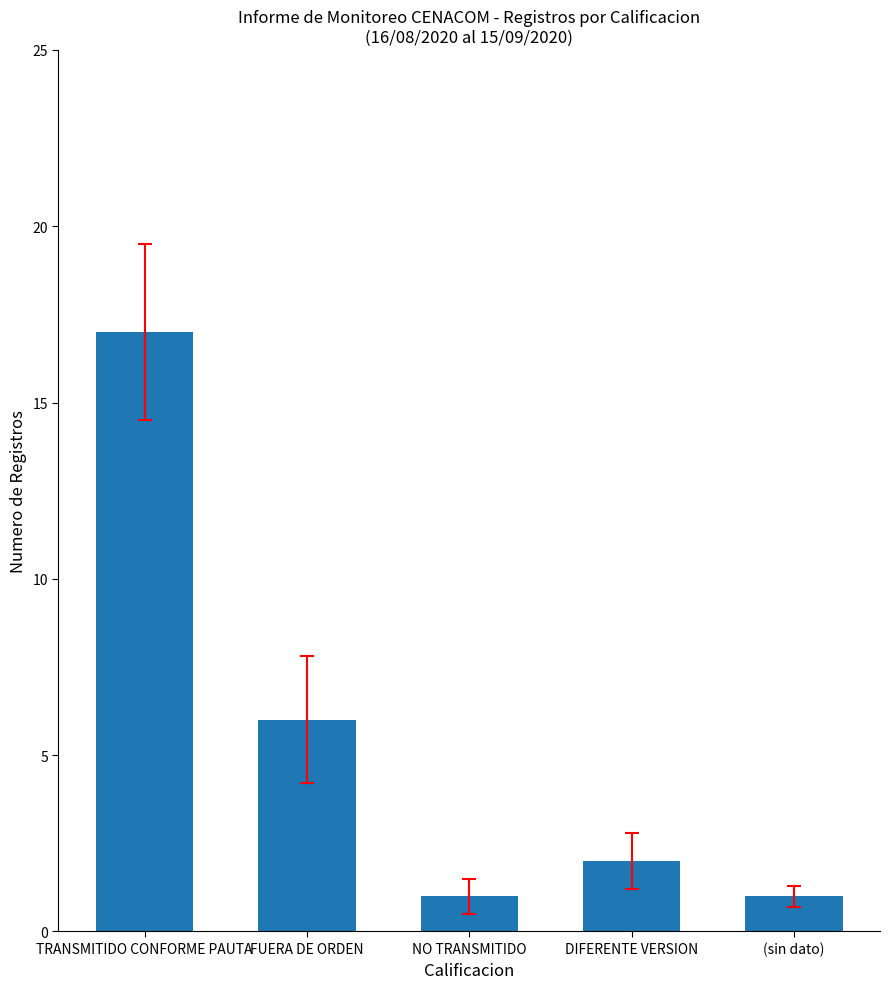

Are the bars grouped side by side (vs. stacked)?

No